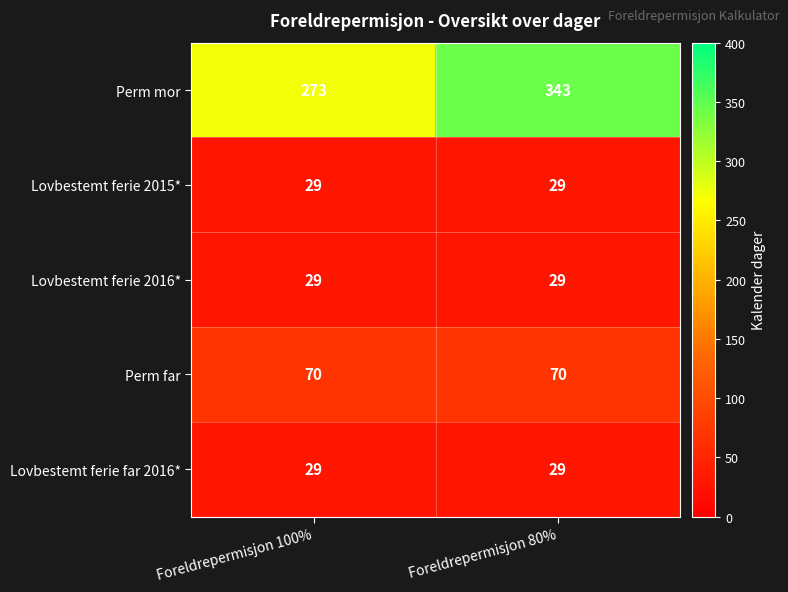

What is the minimum value for Lovbestemt ferie 2015*?

29